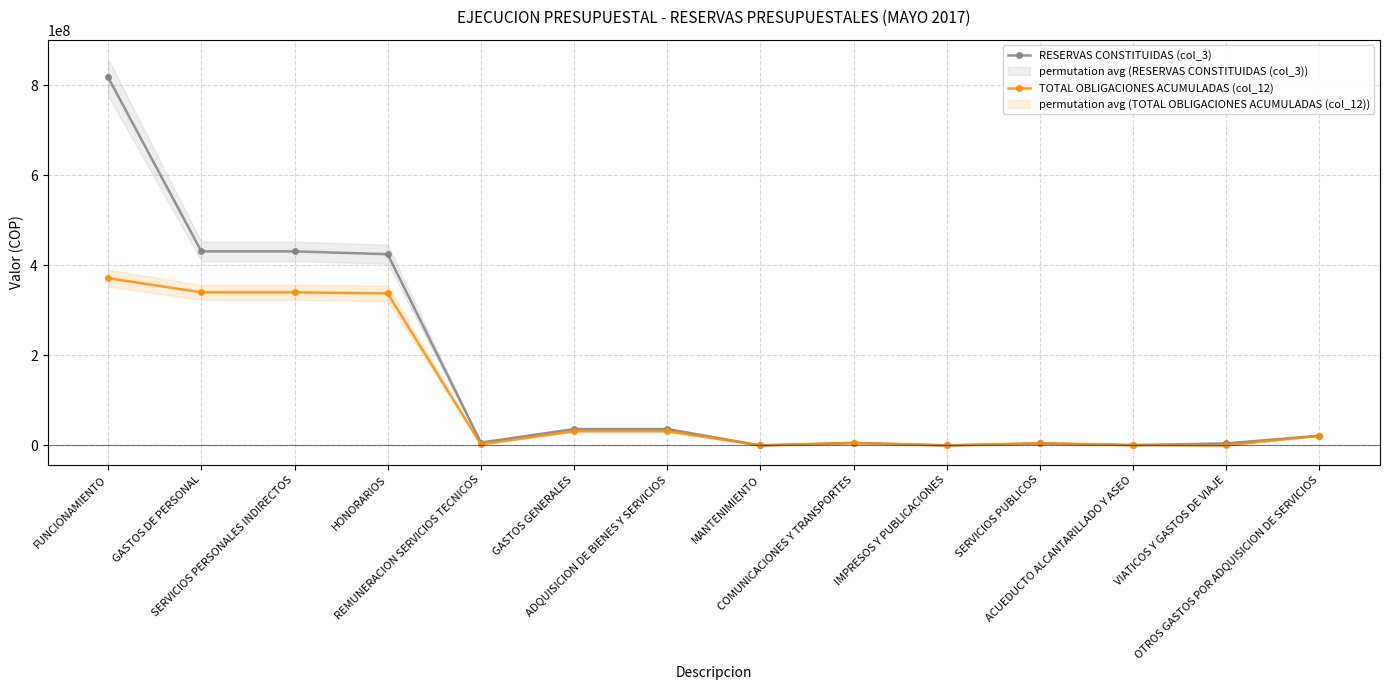

Reading left to right, what are all the values shown in this chart?

RESERVAS CONSTITUIDAS (col_3): 817218822.5	430924947.0	430924947.0	424600358.0	6324589.0	36435455.5	36435455.5	5.0	5734721.0	6795.0	4595185.0	747770.0	4553485.0	21545264.6
TOTAL OBLIGACIONES ACUMULADAS (col_12): 371383713.0	339901932.0	339901932.0	337600358.0	2301574.0	31481781.0	31481781.0	0.0	5341421.0	0.0	4595185.0	747770.0	0.0	21545175.0